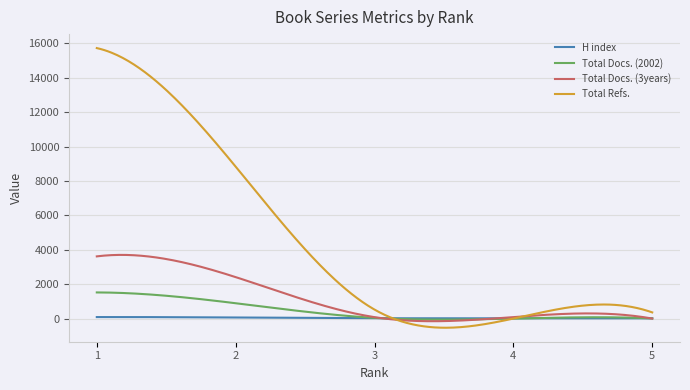

Which series has the largest range (max minus min)?

Total Refs.